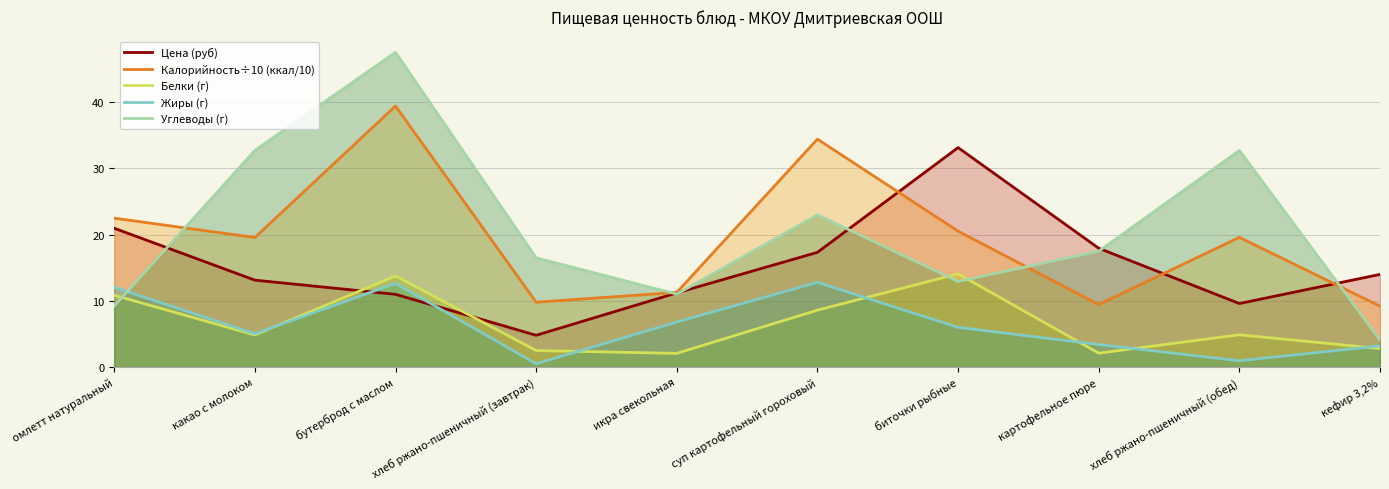

Where does the Жиры (г) series first go above 6?

омлетт натуральный